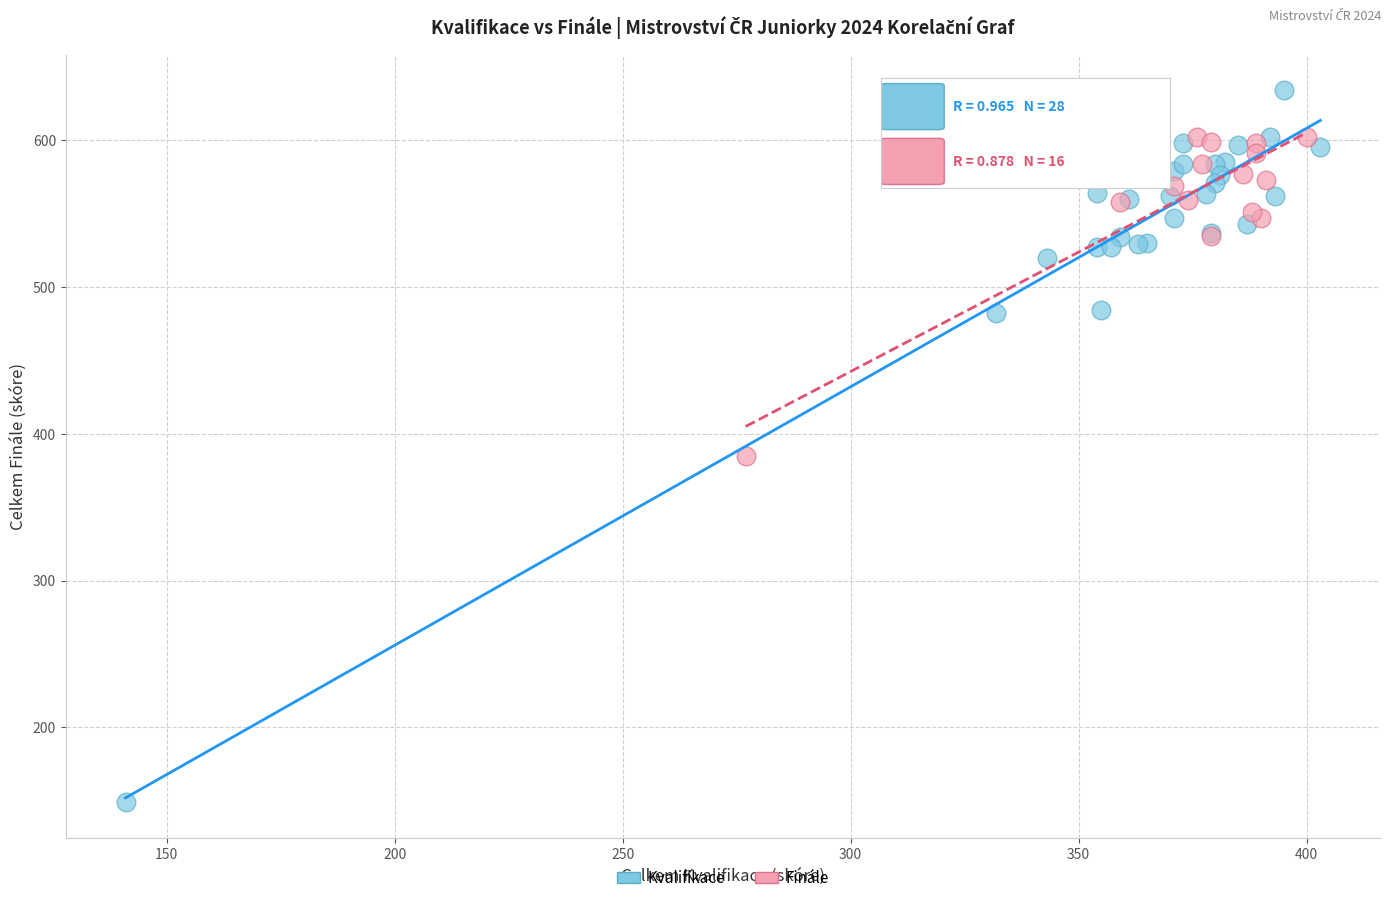

Which series has the largest Y range (max minus min)?

Kvalifikace